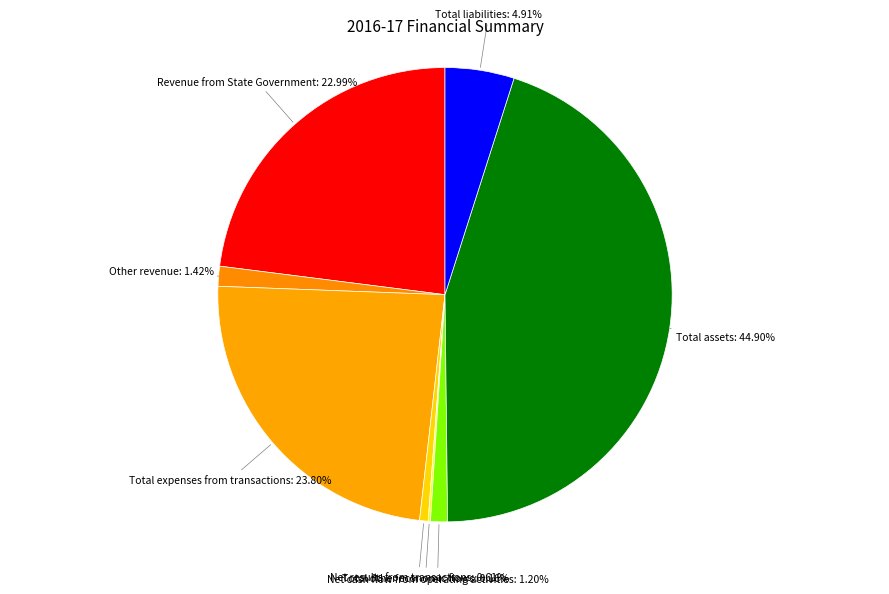

To the nearest percent, what is the average slice percentage?

12%